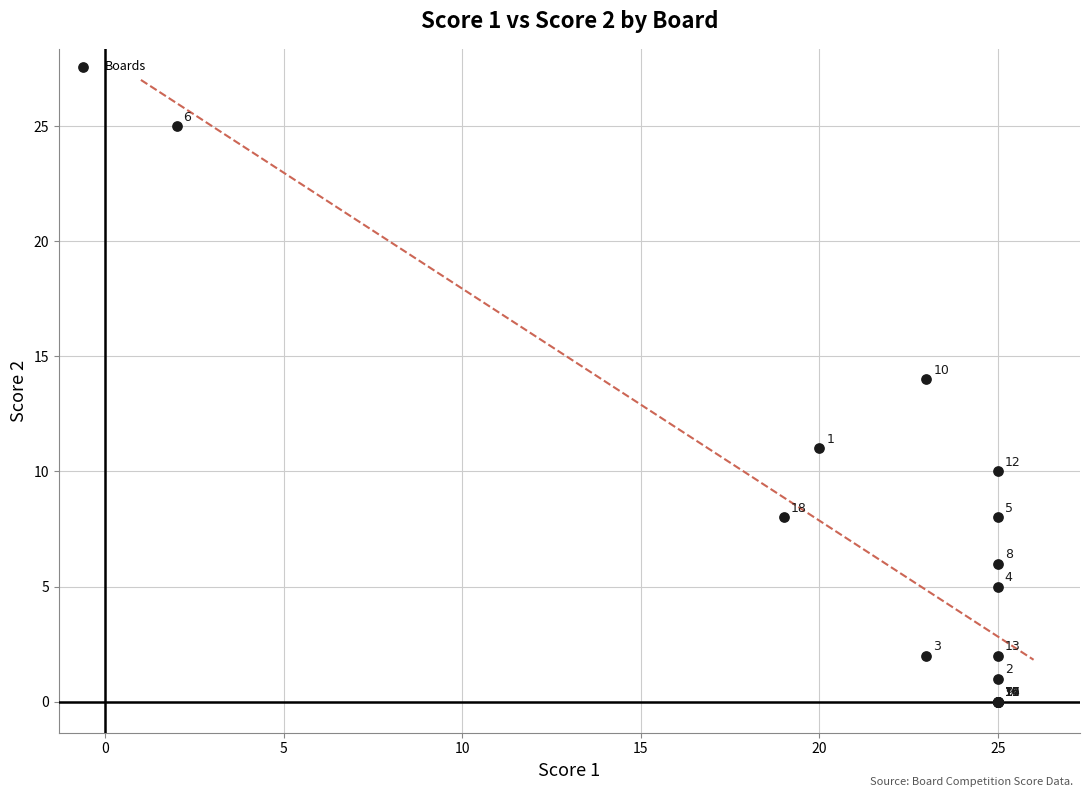

What Y value in the scatter plot is closest to 12?

11